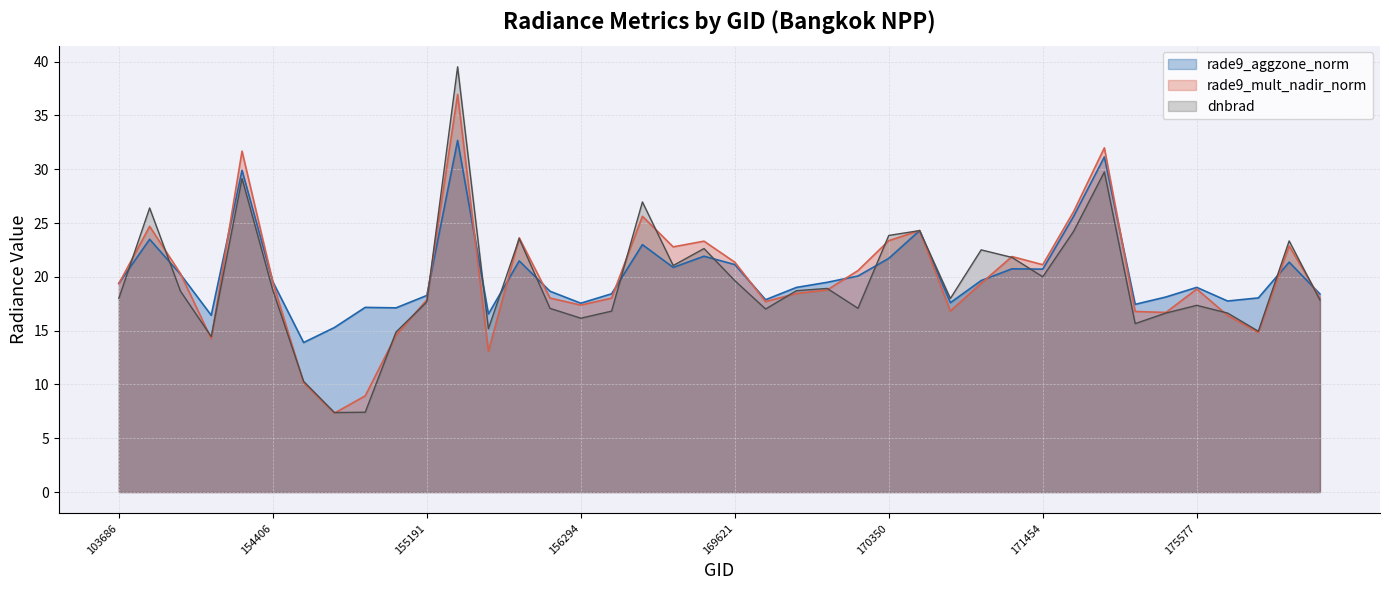

What are all the series names shown in the legend?

rade9_aggzone_norm, rade9_mult_nadir_norm, dnbrad